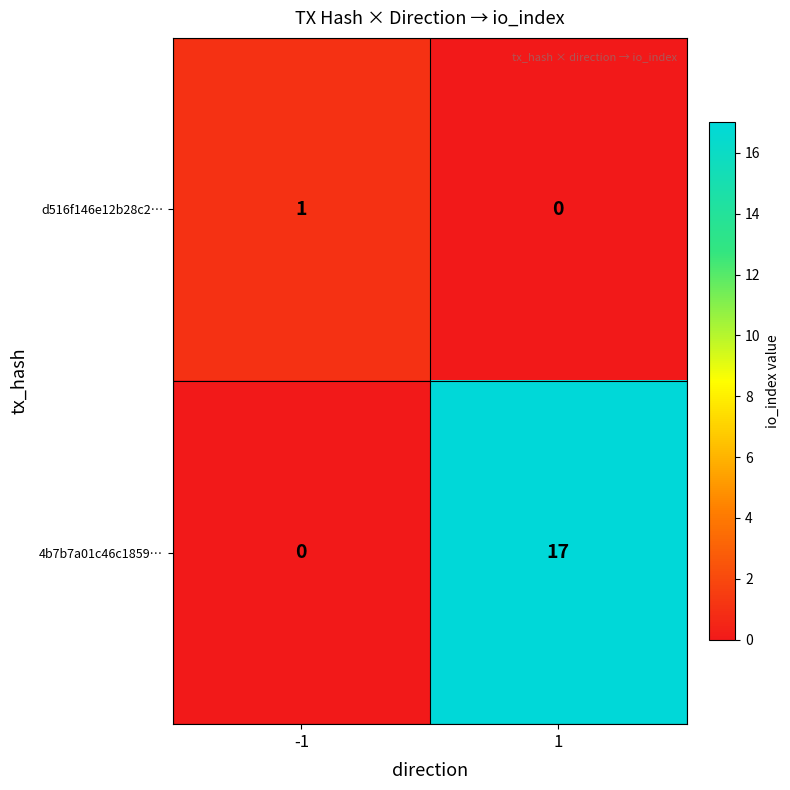

Which series has the largest total across all categories?

4b7b7a01c46c1859…